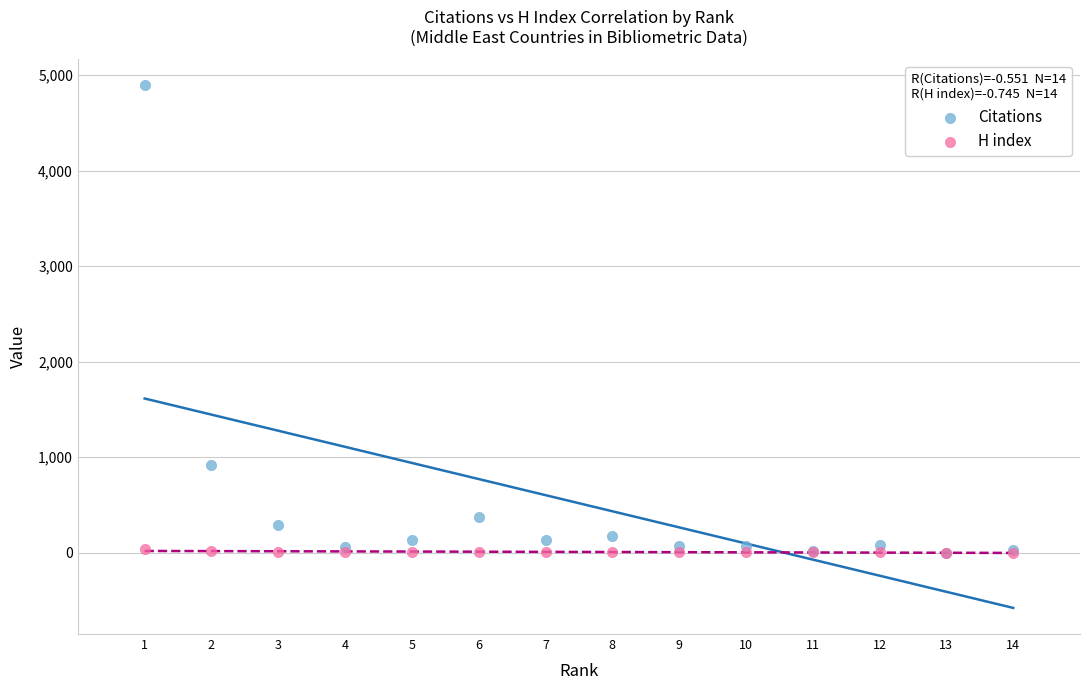

In the Citations series, what Y value is closest to 2445?

920